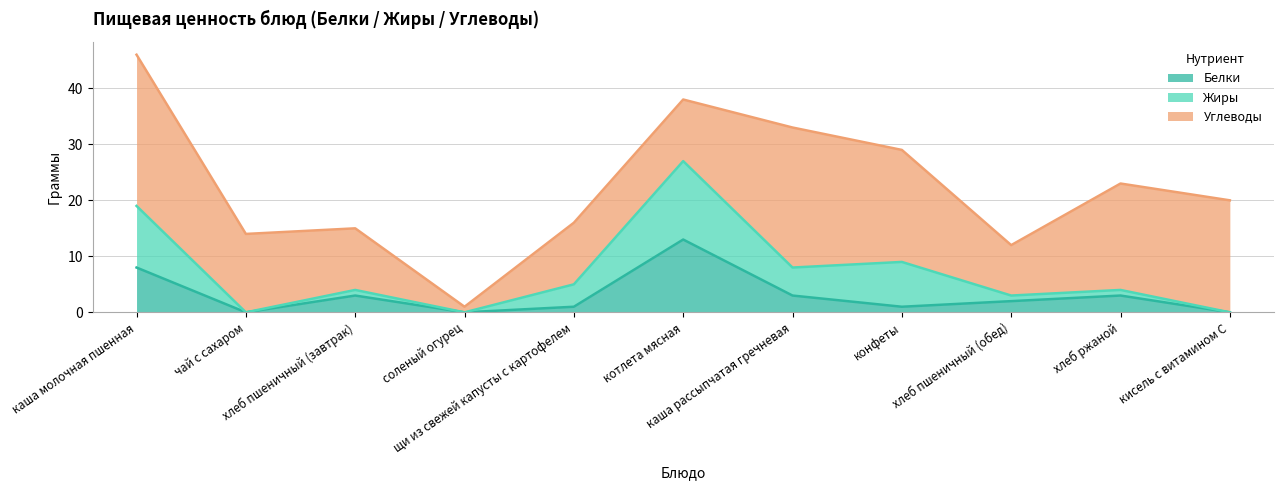

The value of Углеводы at кисель с витамином С is 31. True or false?

False